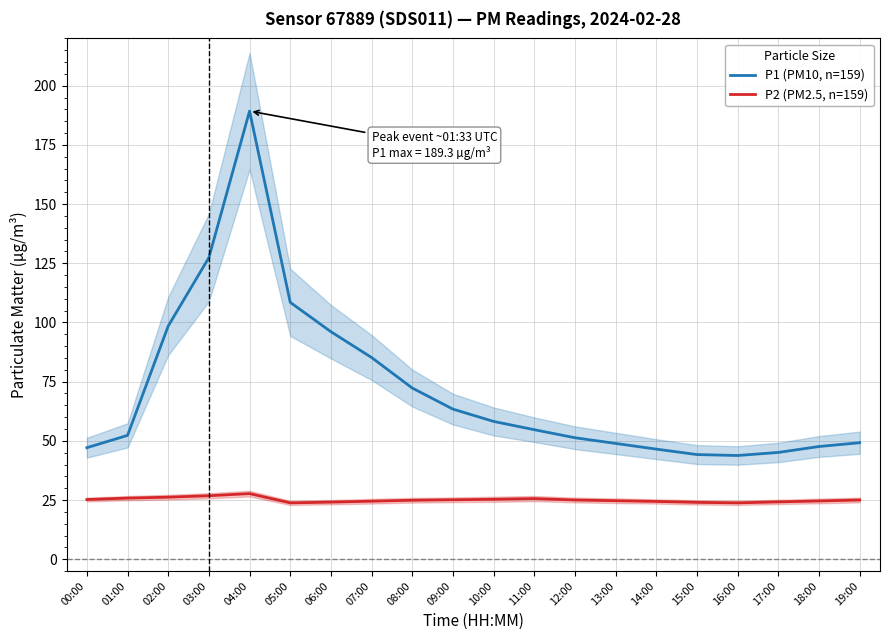

Where is P2 (PM2.5, n=159) nearest to the value 25?

12:00